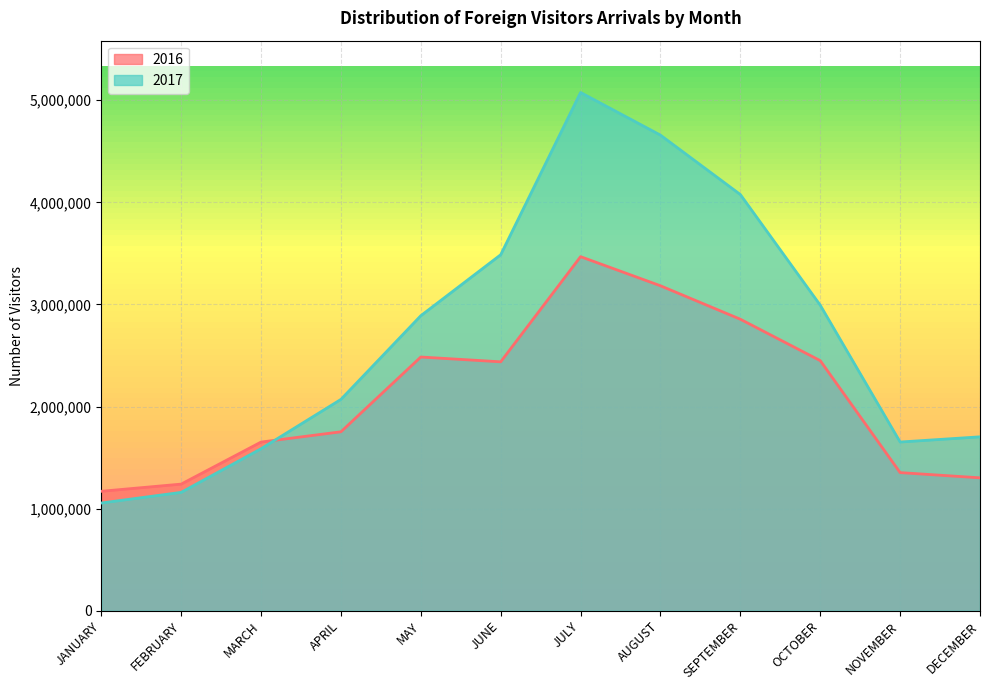

What is the difference between the second highest and minimum values in the 2017 series?

3602989